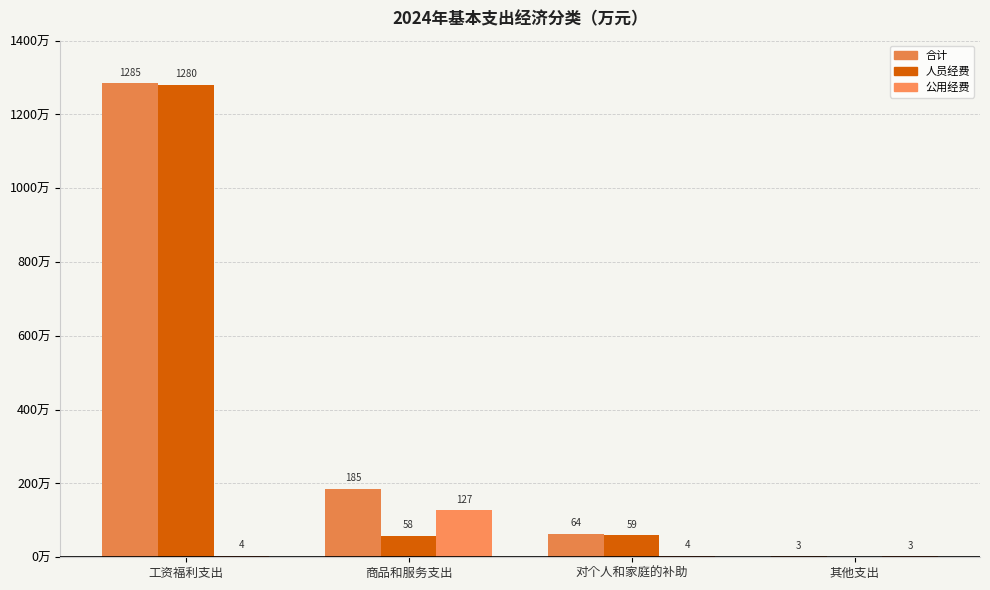

How many distinct data groups are displayed?

3